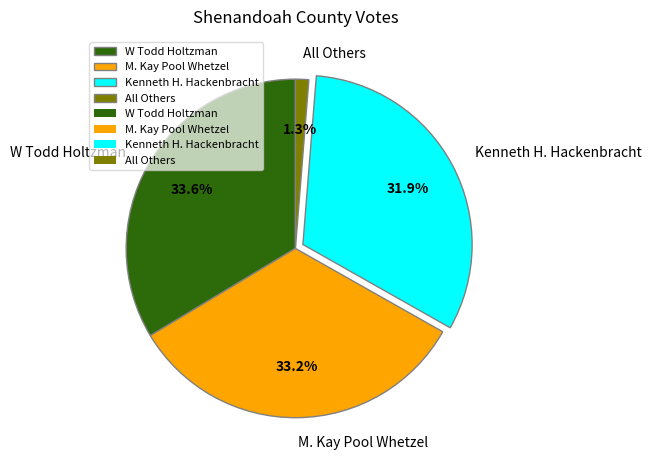

Which slice is the smallest?

All Others